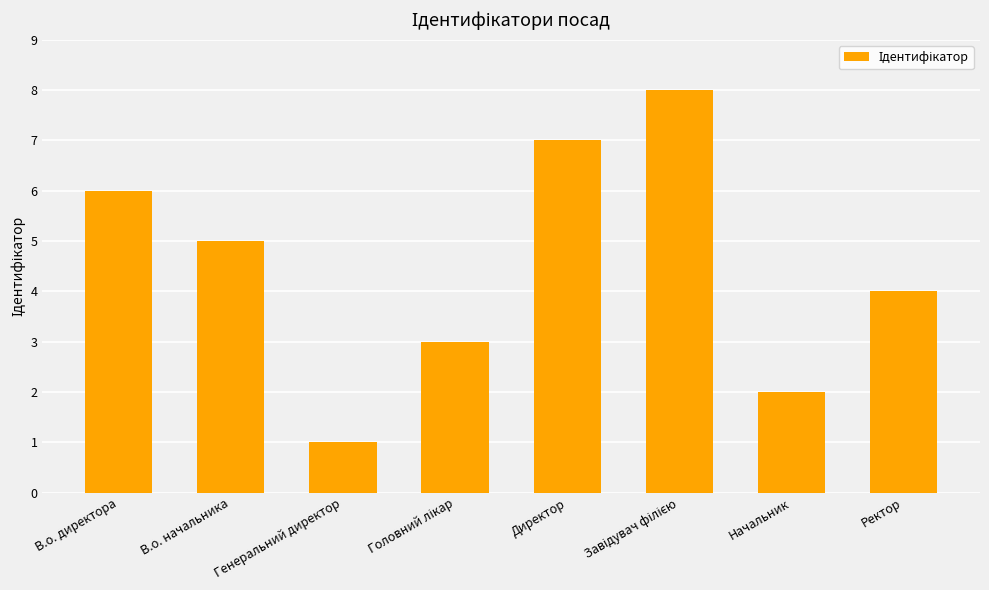

At which label is the value closest to 4?

Ректор